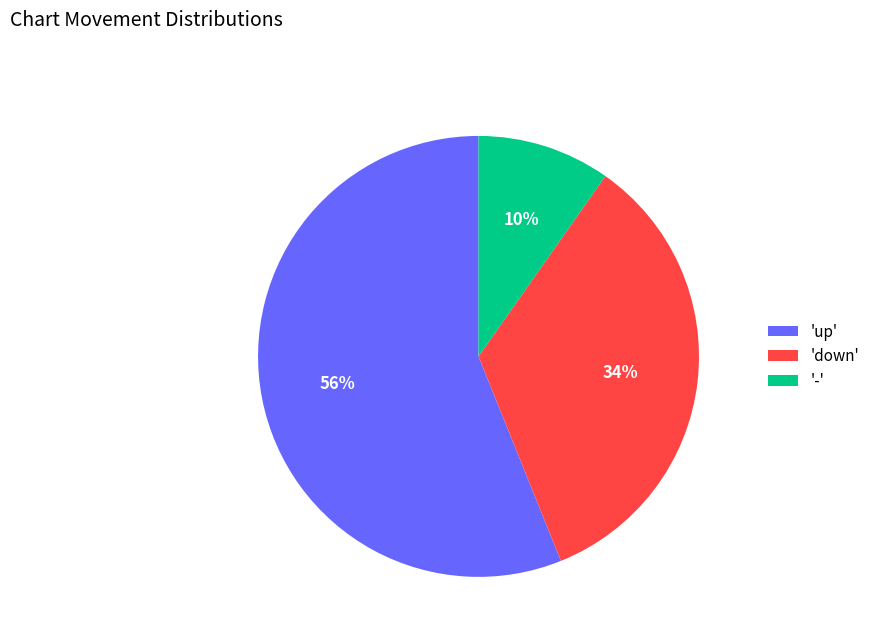

To the nearest percent, what is the average slice percentage?

33%